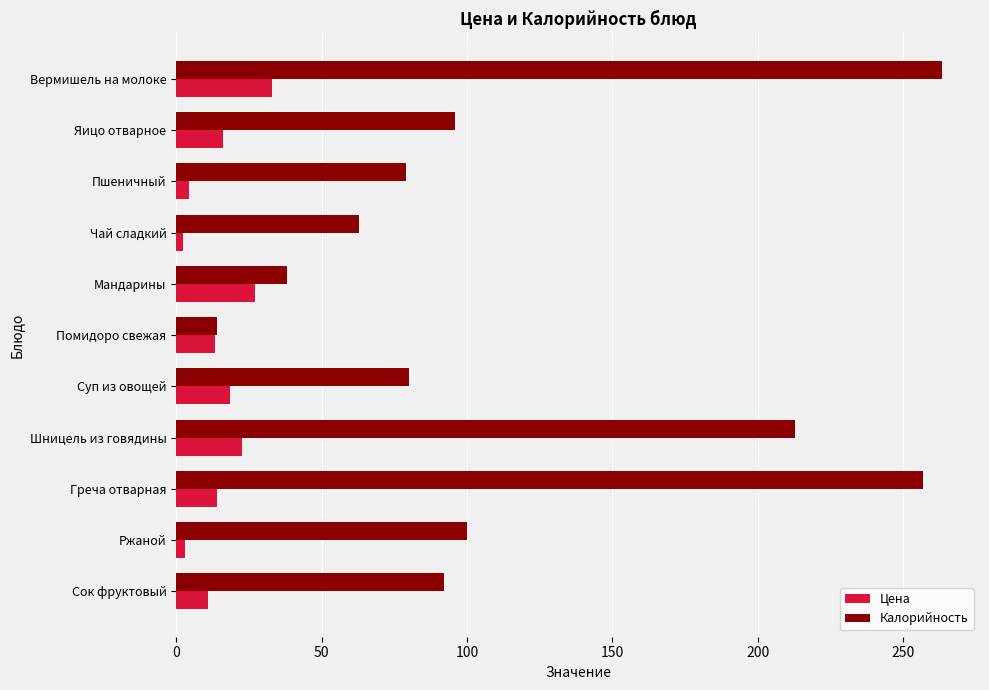

Rank the series at Шницель из говядины from lowest to highest value.

Цена, Калорийность